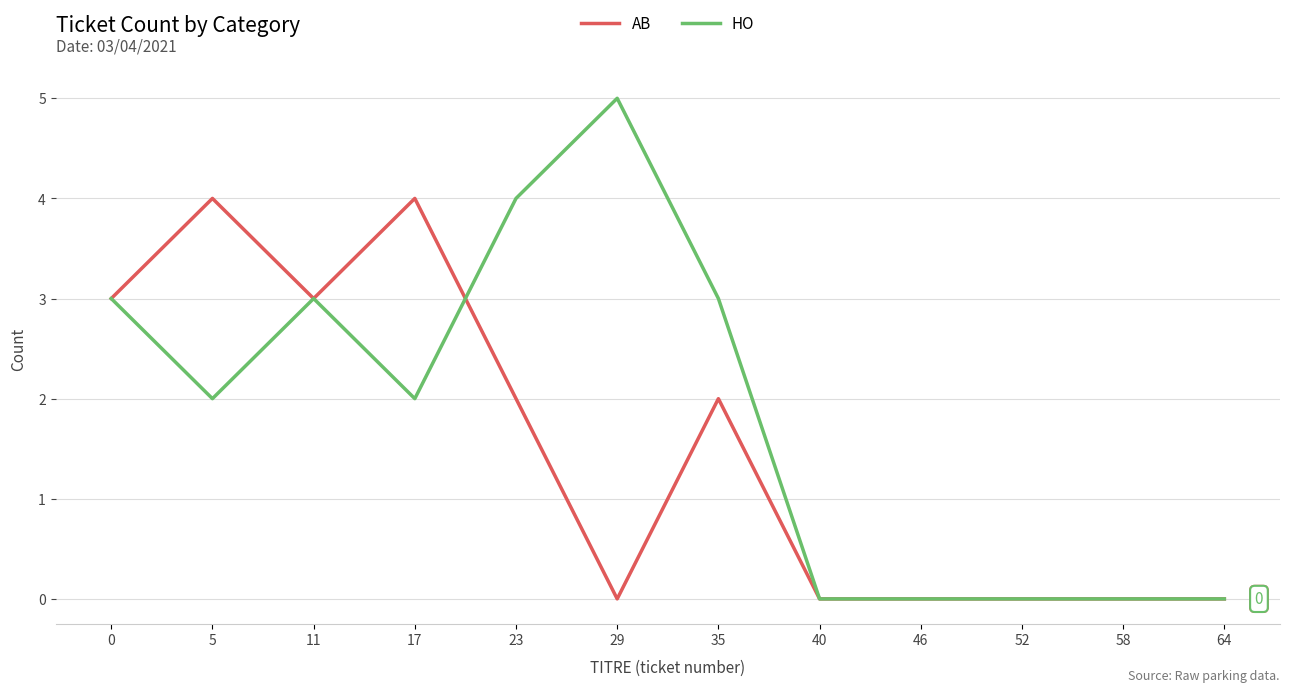

What value does the HO series have at 29?

5